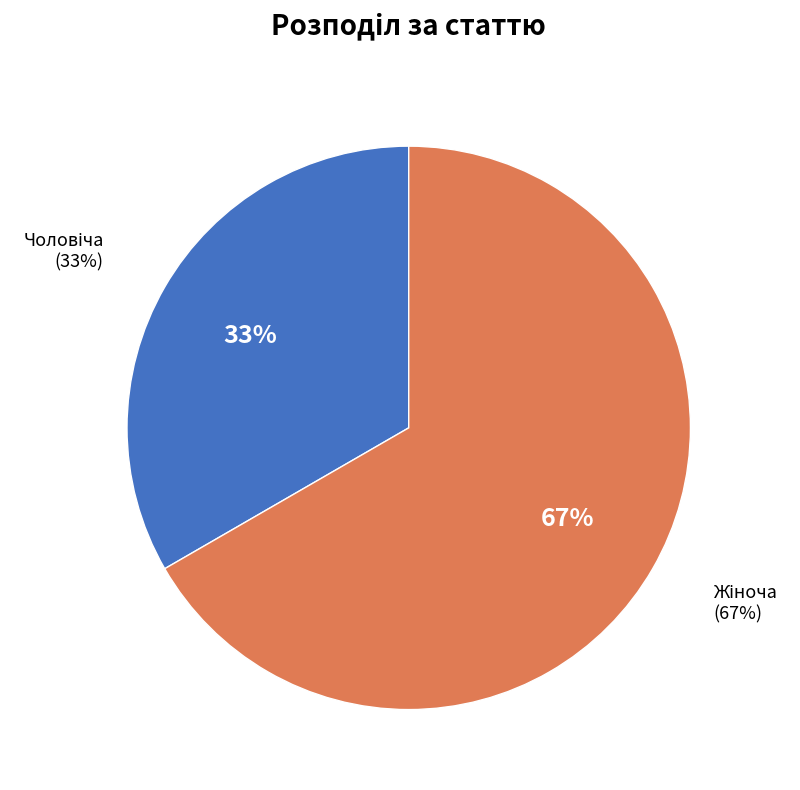

Which category has the biggest portion of the pie?

Жіноча